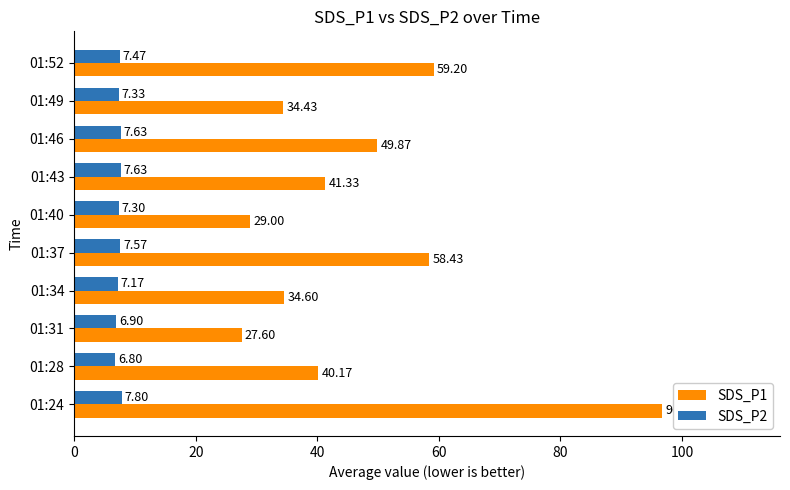

What is the difference between the maximum and minimum values in the SDS_P2 series?

1.0